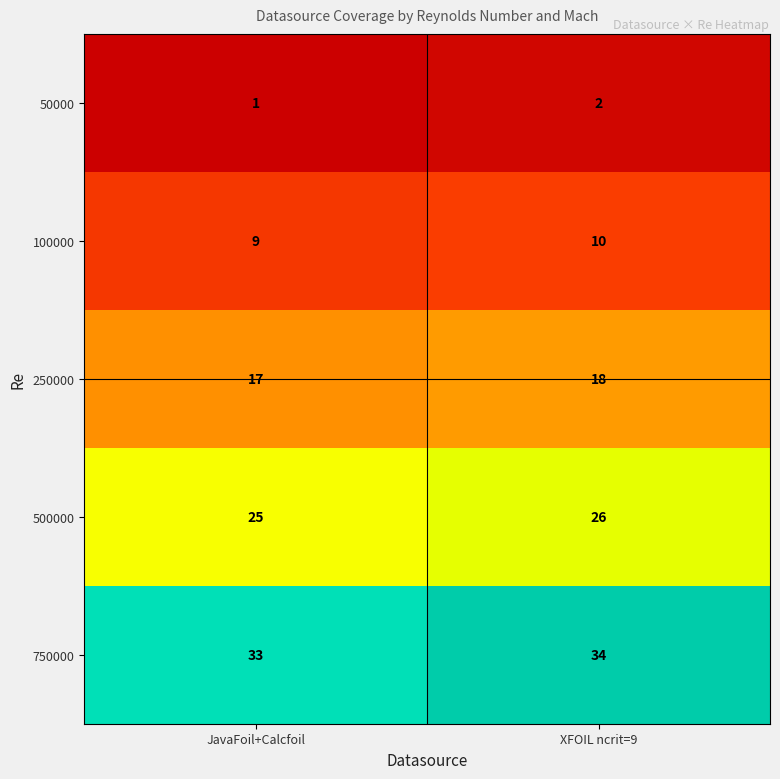

List the series in order of their overall mean, highest first.

750000, 500000, 250000, 100000, 50000